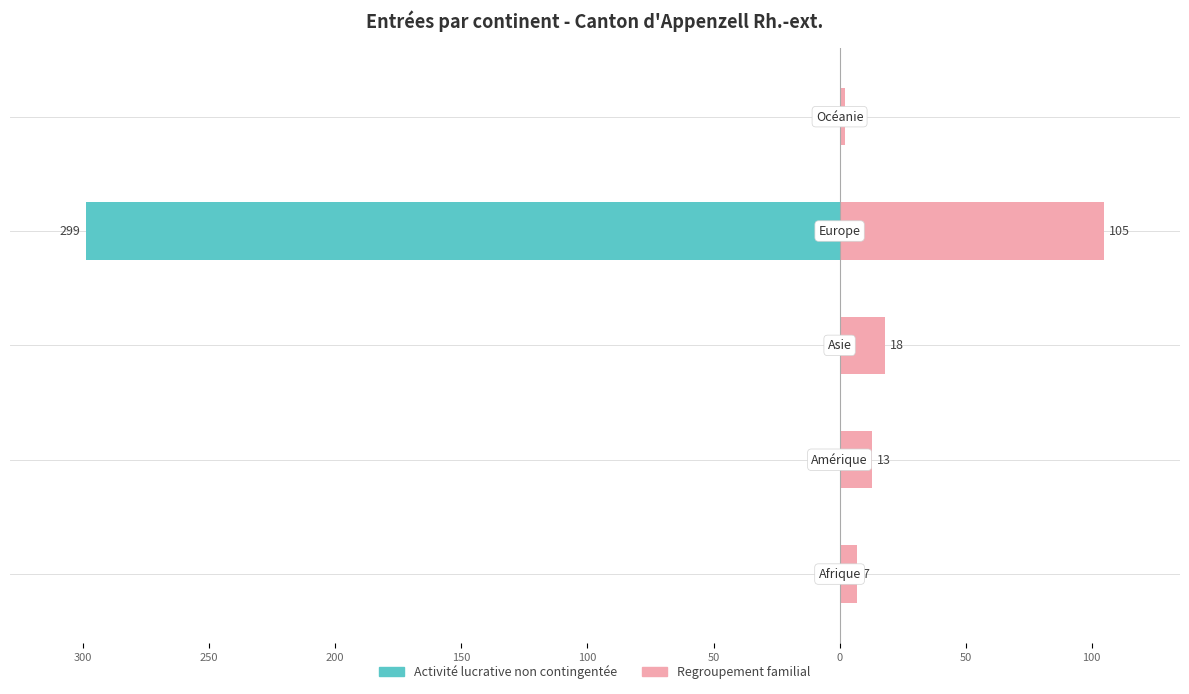

Reading left to right, list all the values displayed in this chart.

Activité lucrative non contingentée: 0	0	0	-299	0
Regroupement familial: 7	13	18	105	2